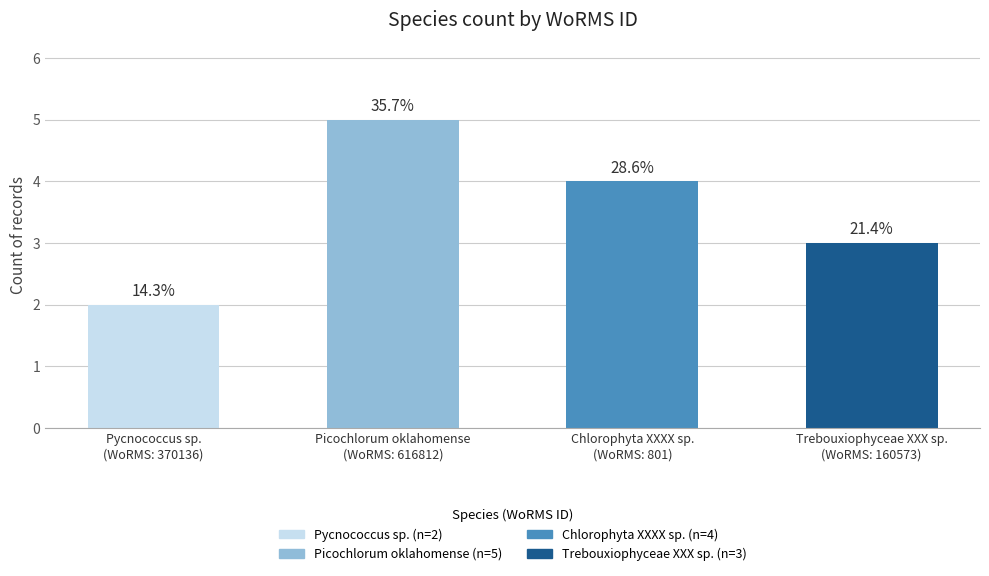

Are the bars horizontal?

No